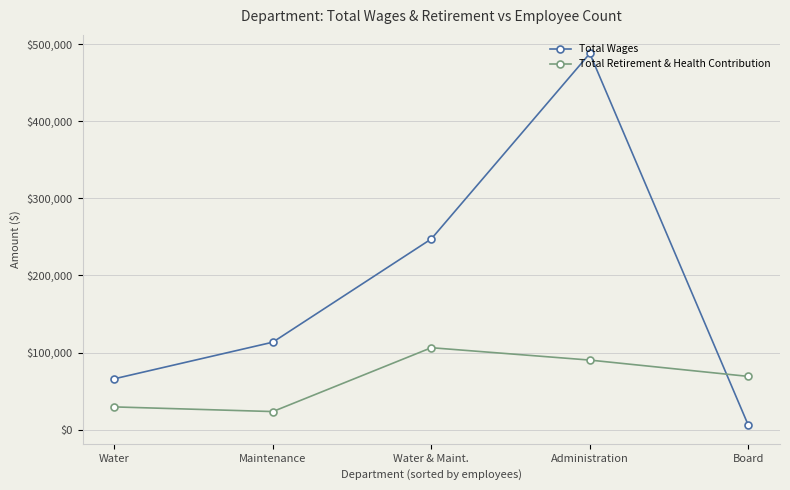

Which series changed the most between Administration and Board?

Total Wages